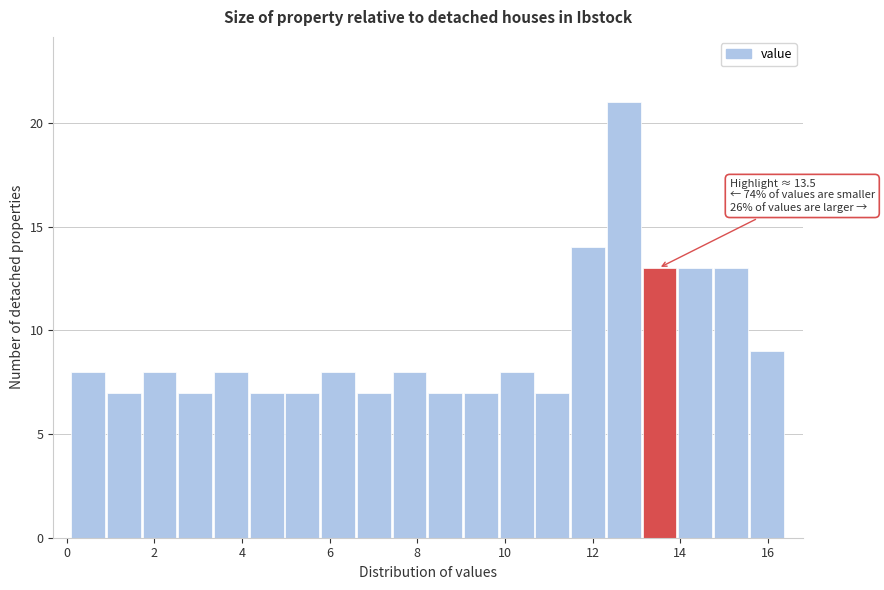

Which range on the x-axis has the tallest bar?

12.4 to 13.2